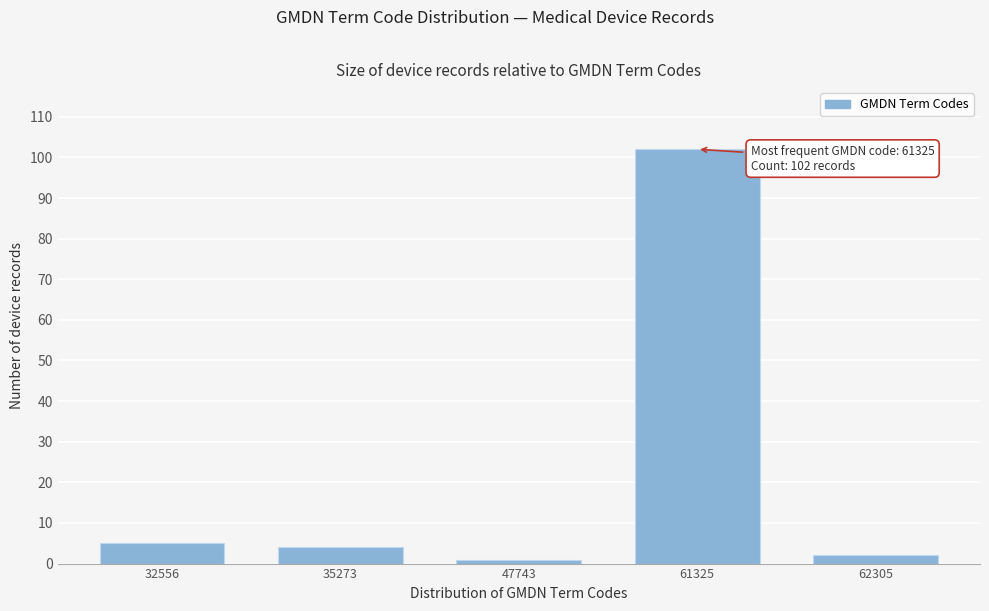

Reading right to left, transcribe all the data shown in this chart.

62305=2	61325=102	47743=1	35273=4	32556=5